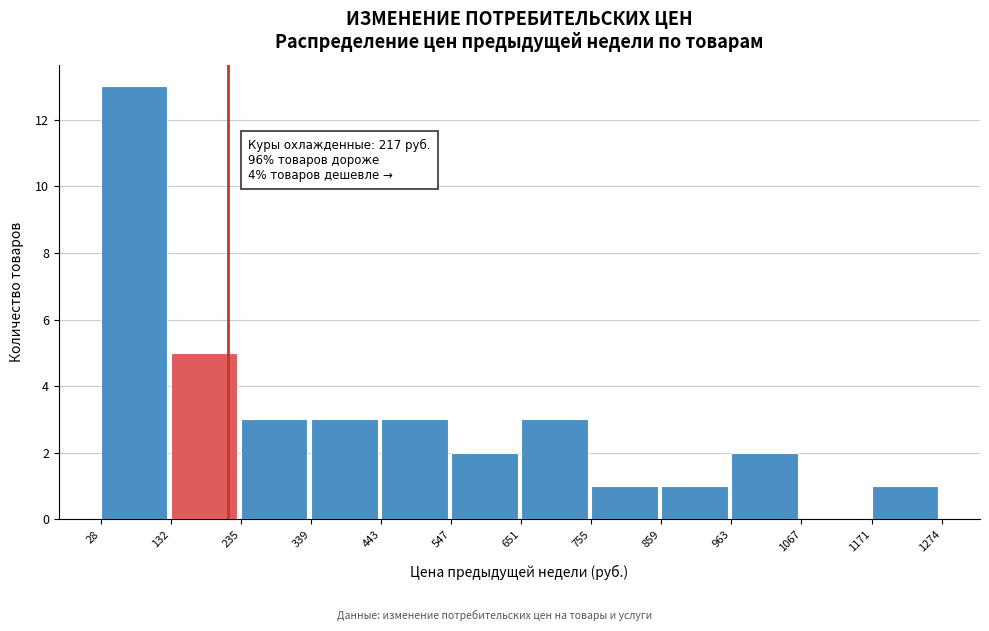

Over which range of the x-axis is the bar tallest?

28 to 132